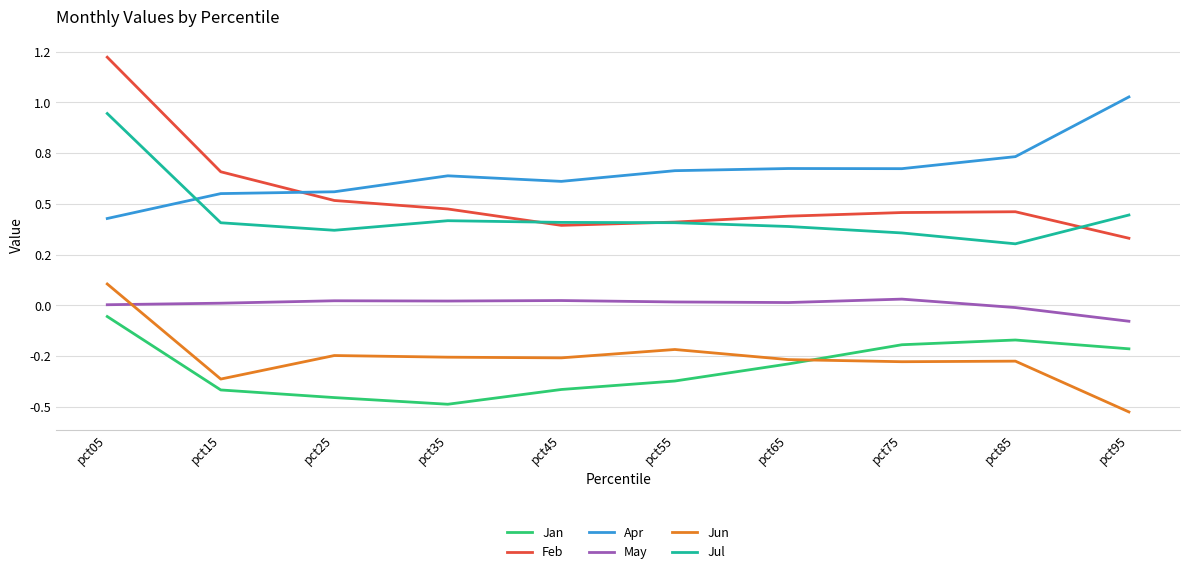

Is this an area chart (filled region under the line)?

No